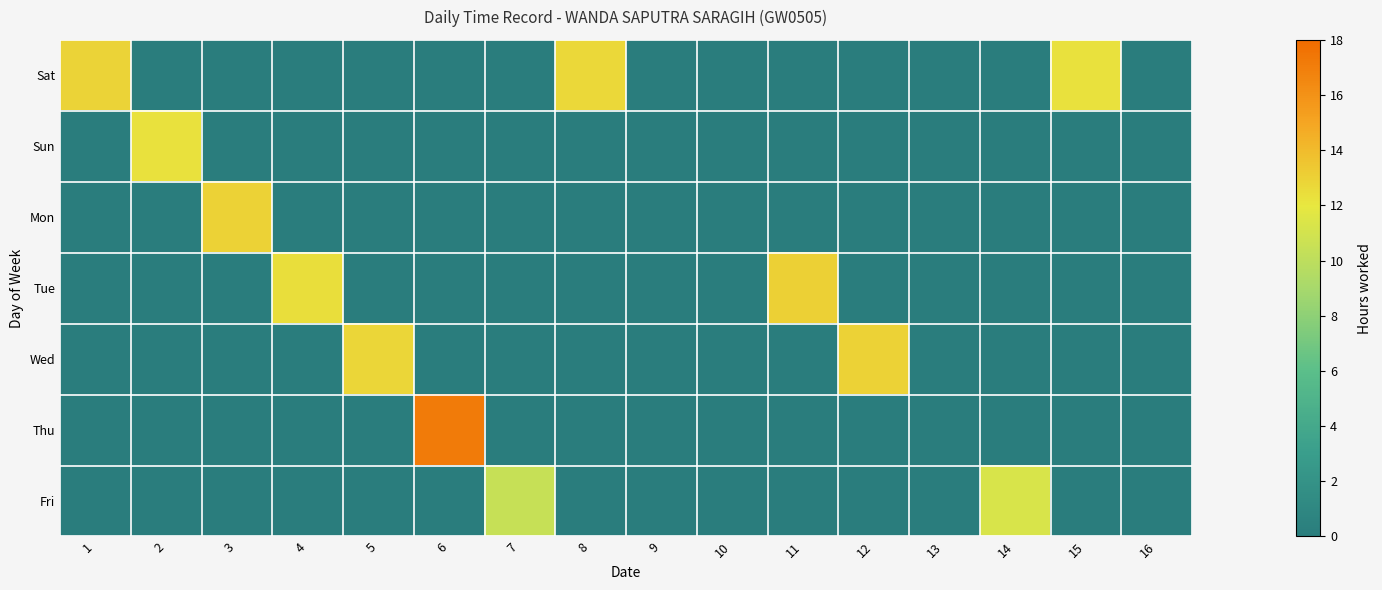

Which series changed the most between 9 and 15?

Sat